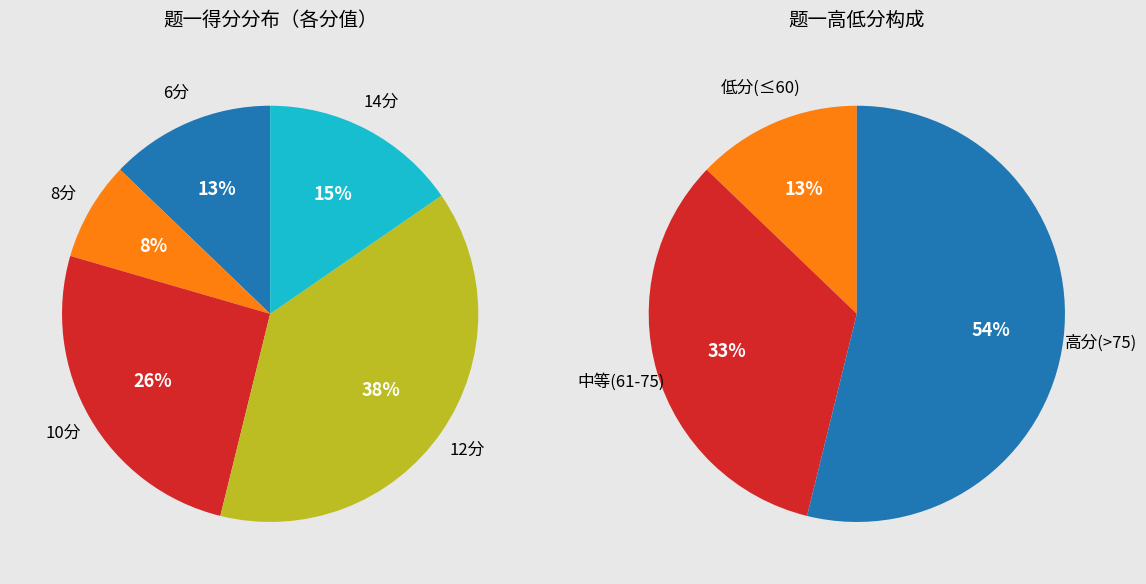

The 38 slice represents 14% of the pie. True or false?

False